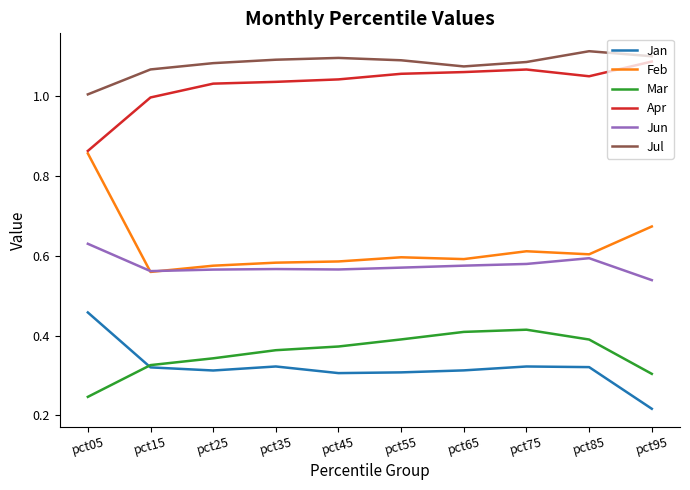

Where is Jan nearest to the value 0?

pct95